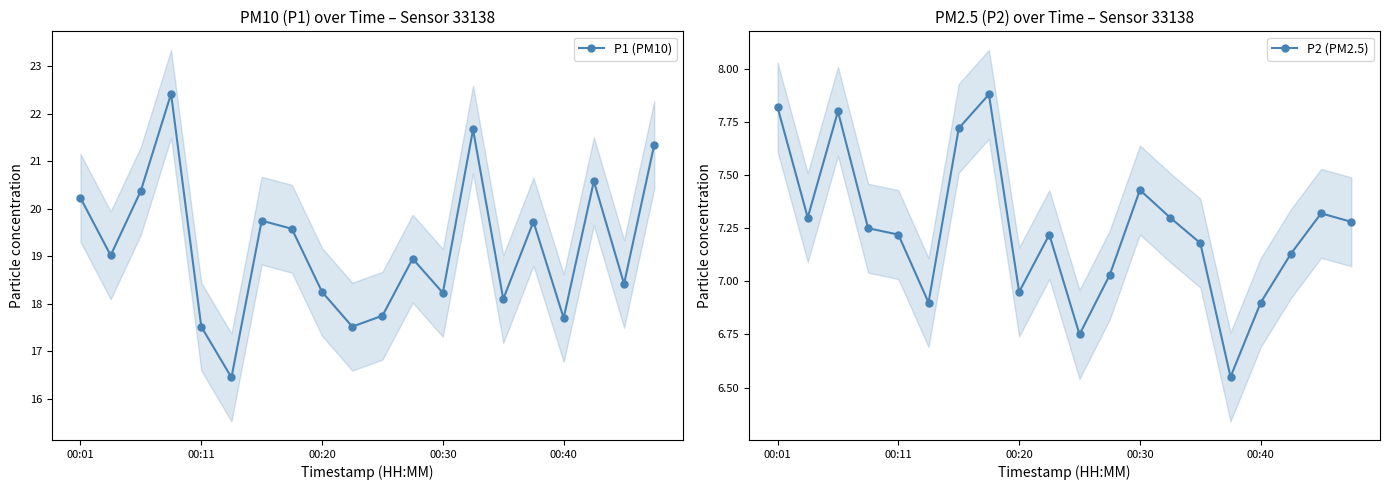

What are all the series names shown in the legend?

P1 (PM10), P2 (PM2.5)